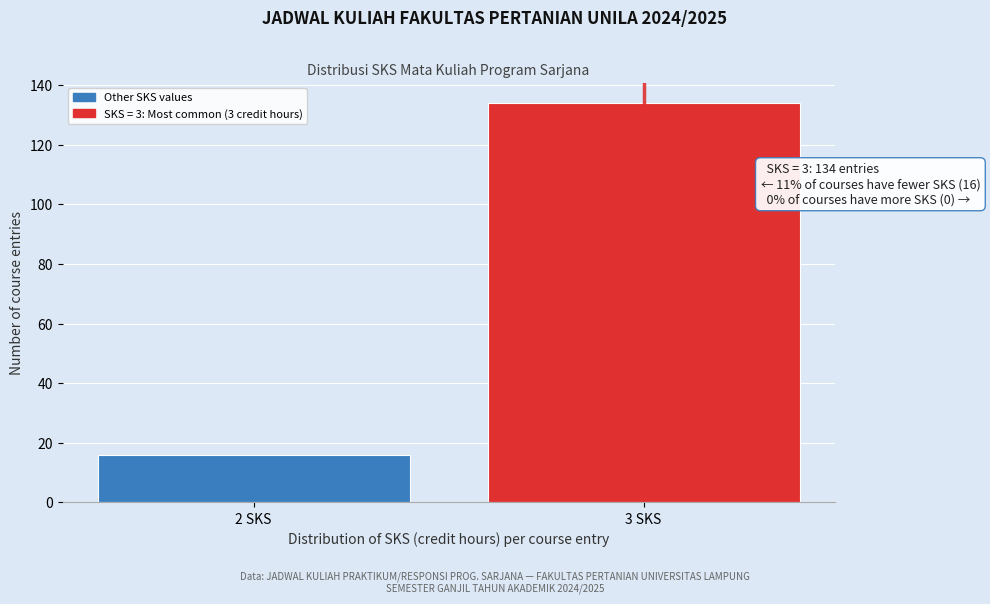

Reading left to right, extract all data points from this chart.

2 SKS=16	3 SKS=134